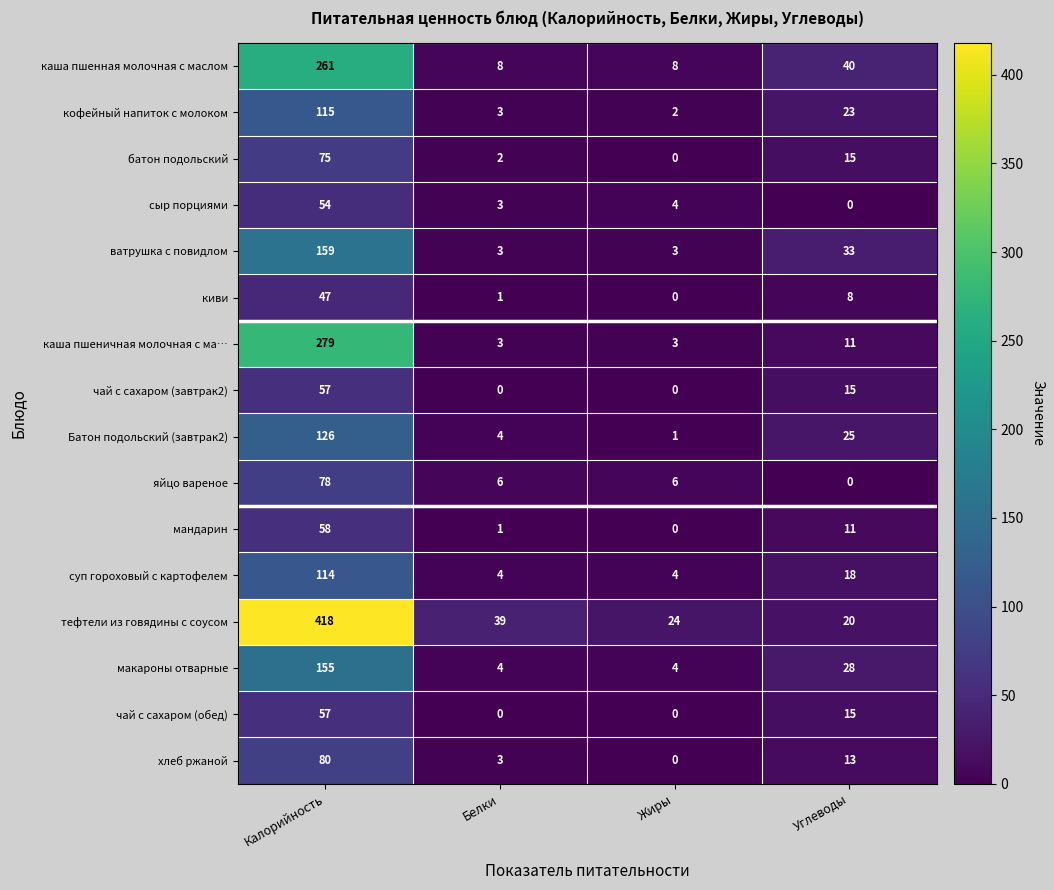

Count the number of data series in this chart.

16